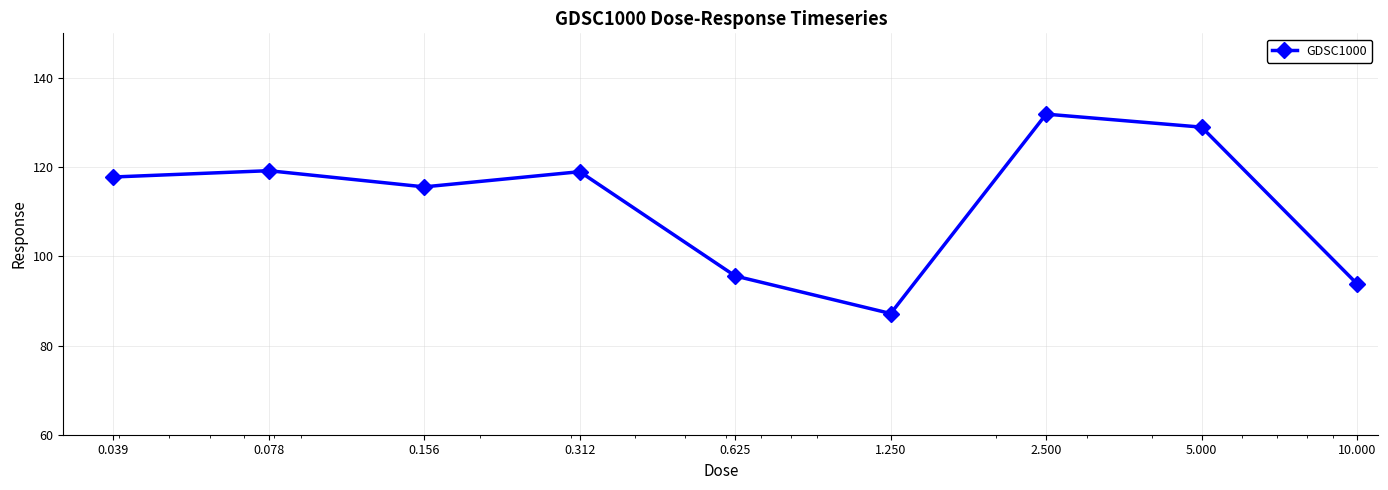

What is the value of the 9th point from the left?

93.8